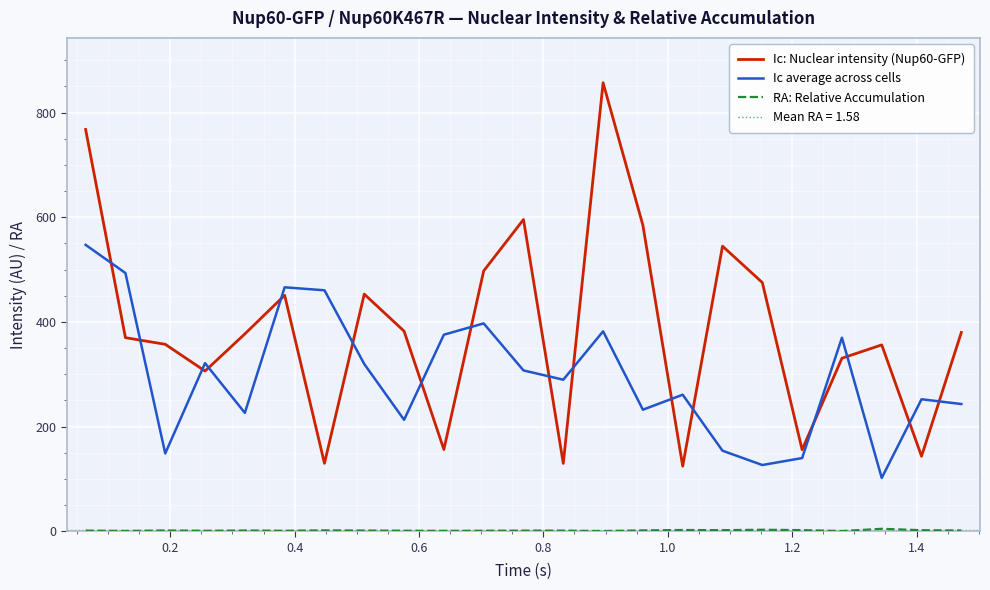

How many lines are shown in the chart?

3